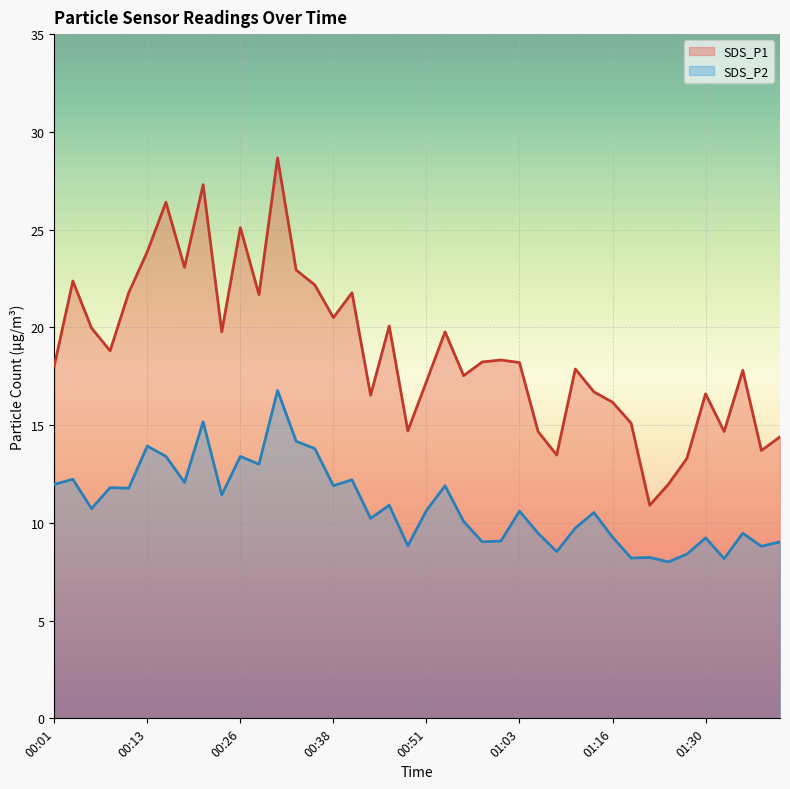

Which series changed the most between 00:08 and 00:58?

SDS_P2